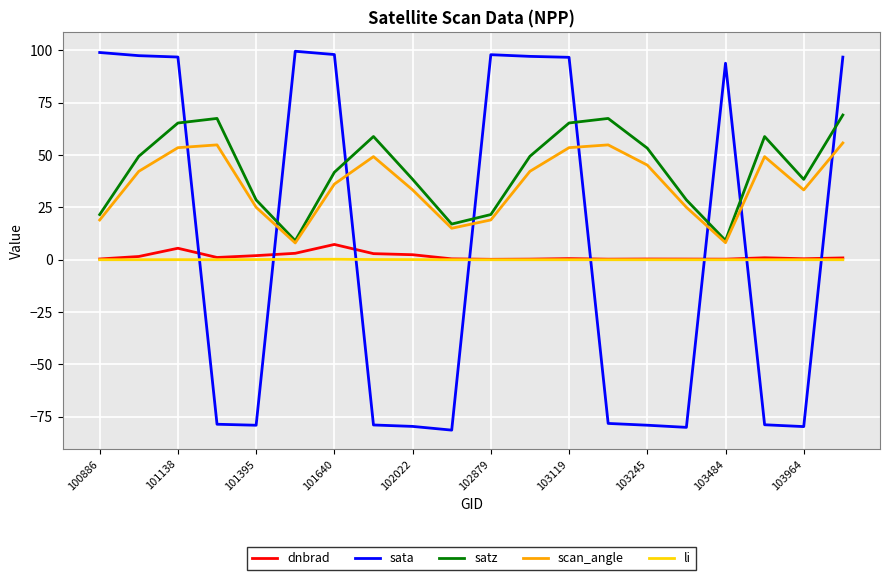

Which series has the largest range (max minus min)?

sata